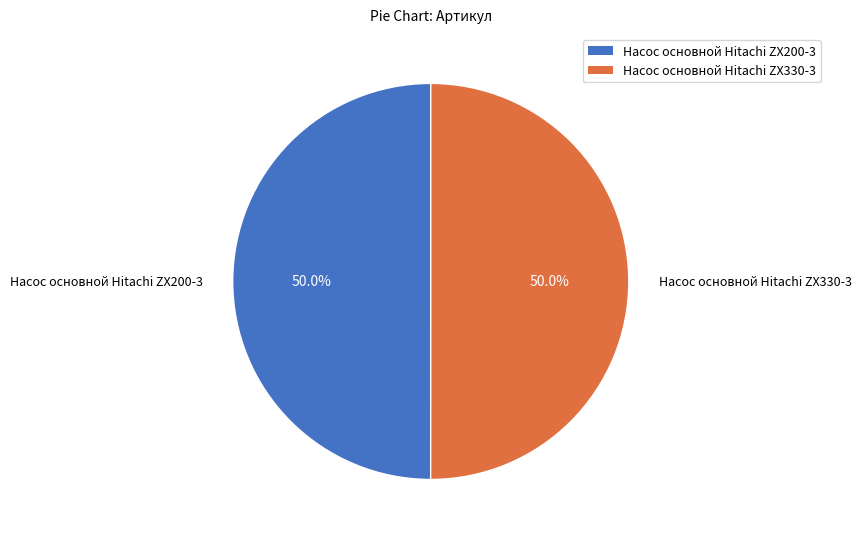

How much of the chart is everything except Насос основной Hitachi ZX200-3?

50.0%